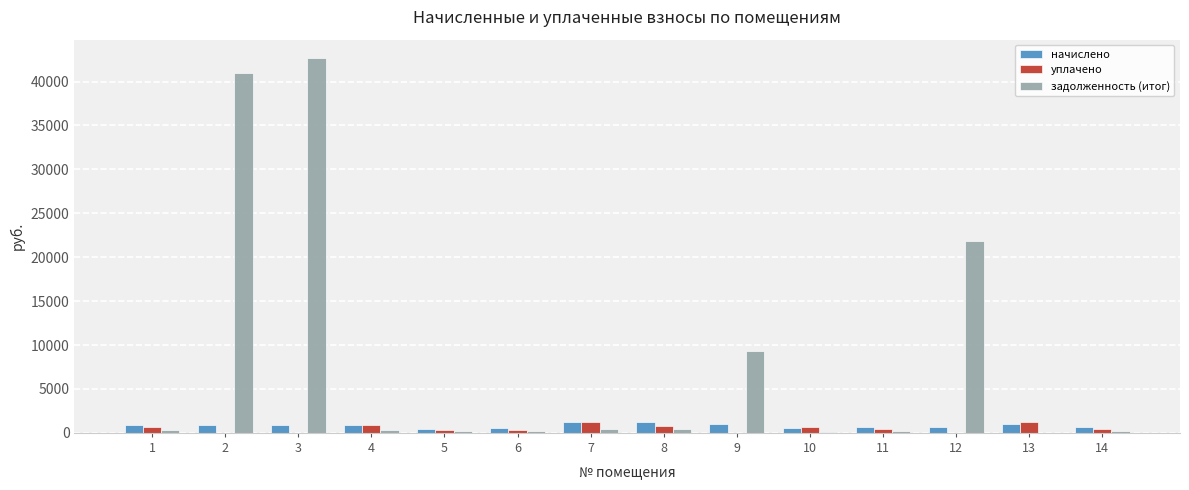

Which series has the largest total across all categories?

задолженность (итог)